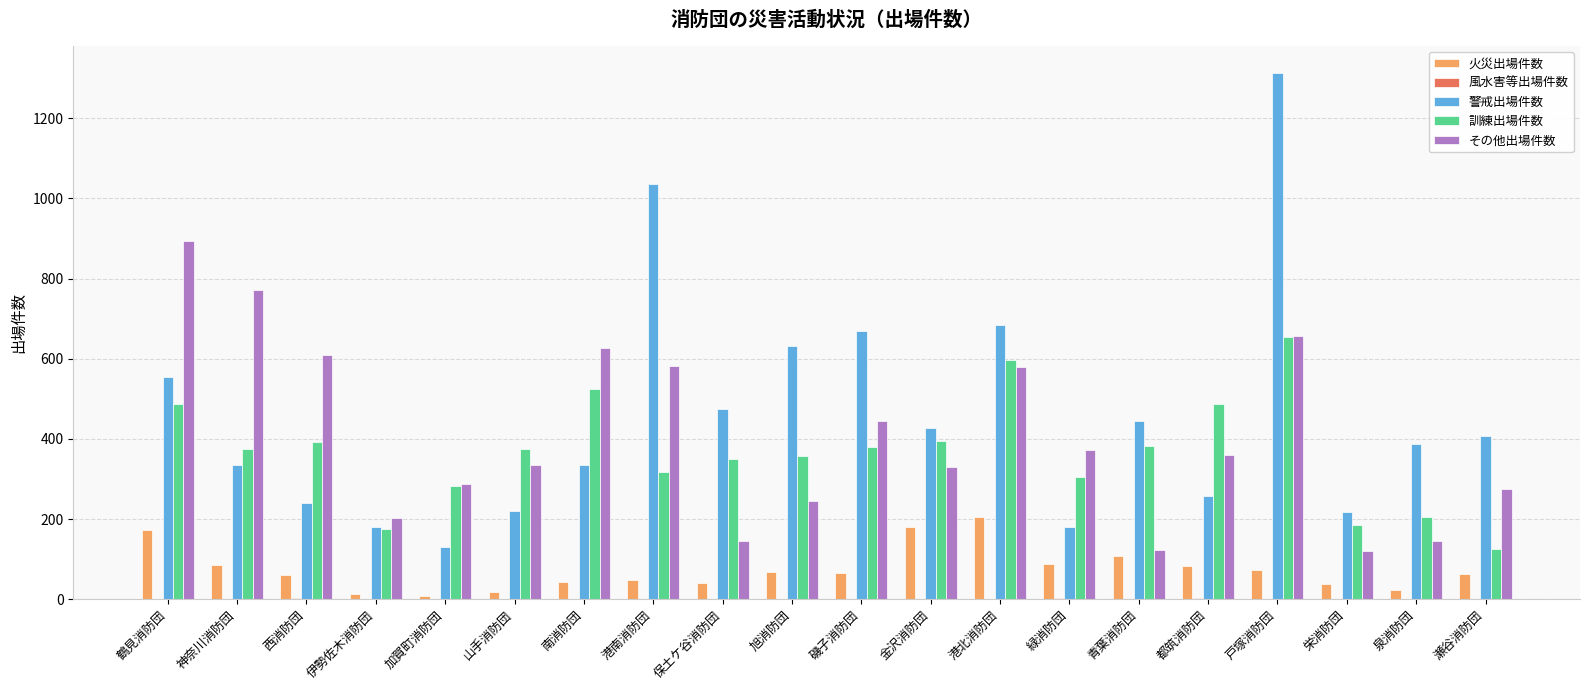

The value of 訓練出場件数 at 栄消防団 is 123. True or false?

False